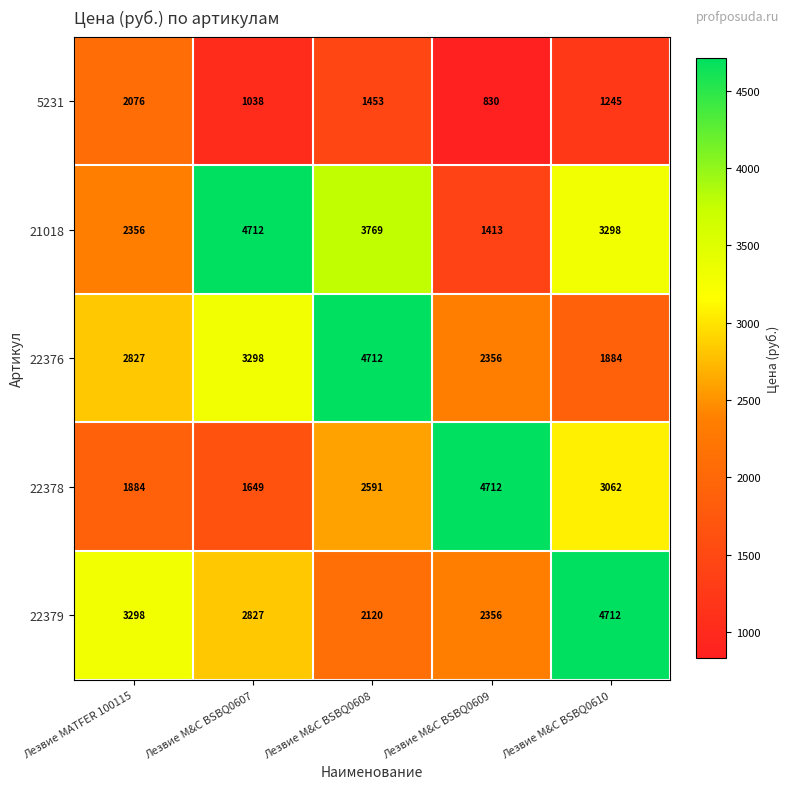

Which label corresponds to the smallest value in the chart?

Лезвие M&C BSBQ0609